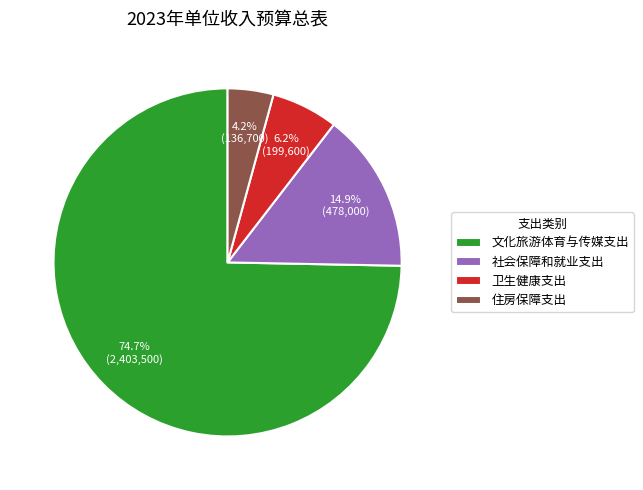

What is the smallest slice in the pie chart?

住房保障支出